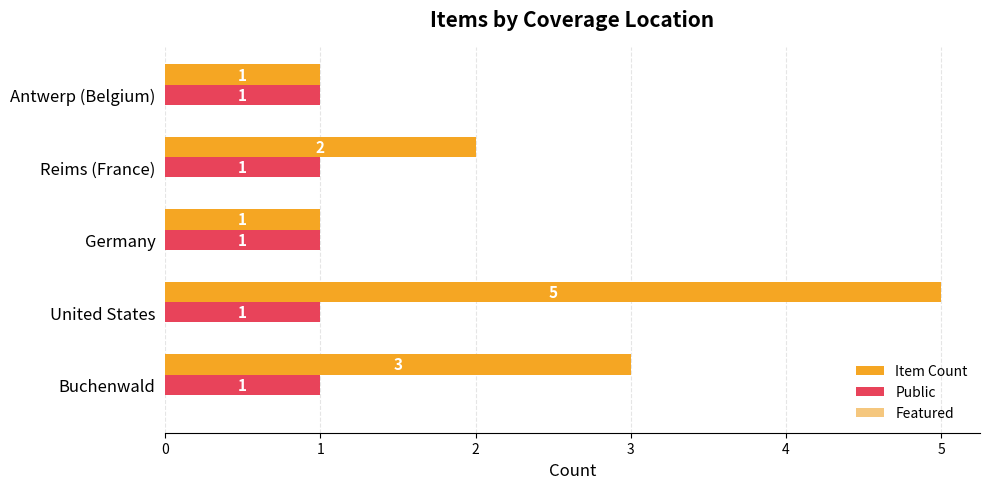

Which series has the largest range (max minus min)?

Item Count